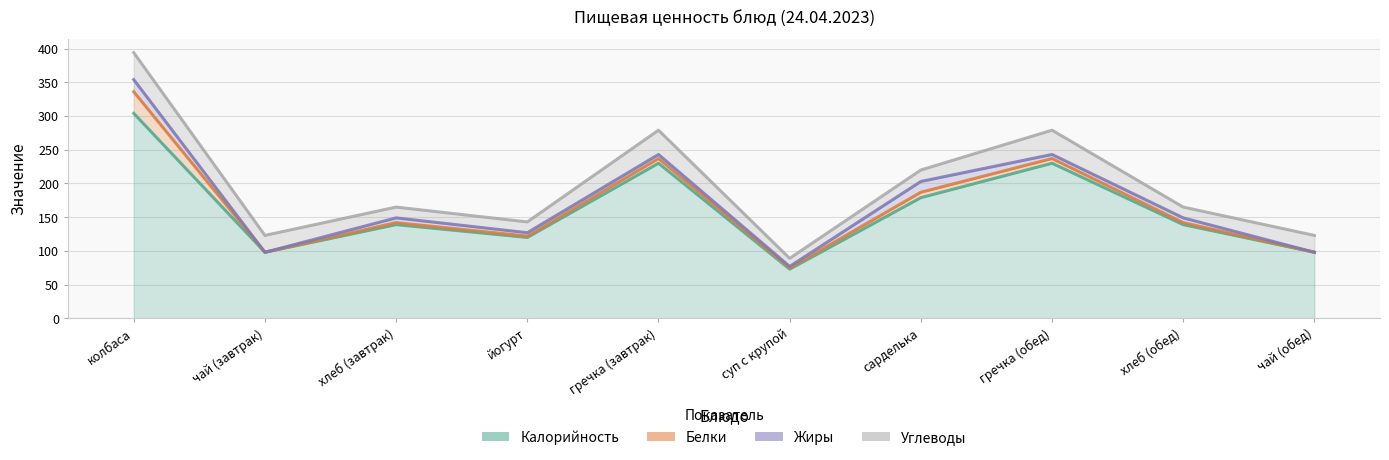

At чай (завтрак), list the series in order from largest to smallest.

Калорийность, Углеводы, Белки, Жиры